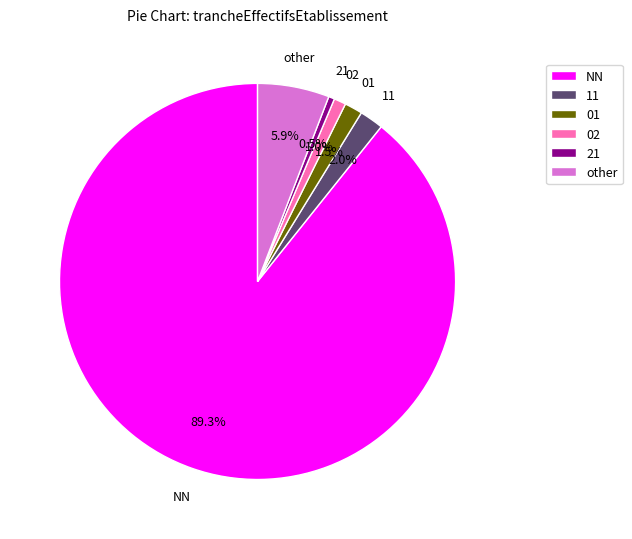

To the nearest percent, what is the difference between the largest and smallest slice percentages?

89%